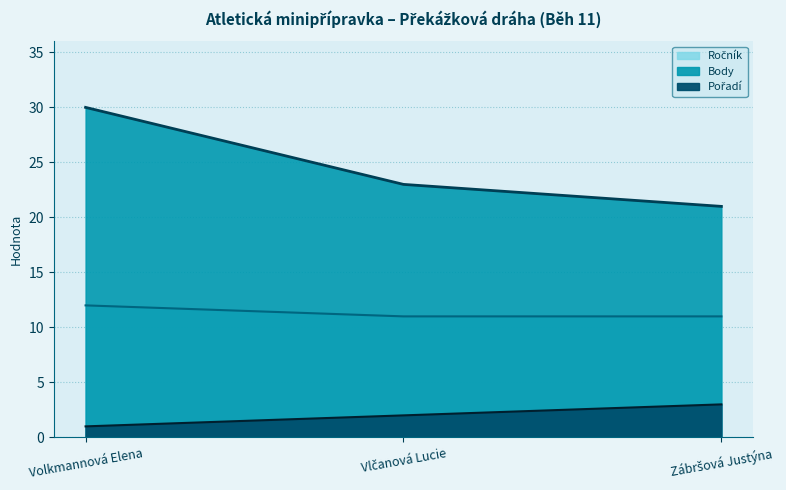

Reading left to right, extract all data points from this chart.

Pořadí: 1	2	3
Body: 30	23	21
Ročník: 12	11	11